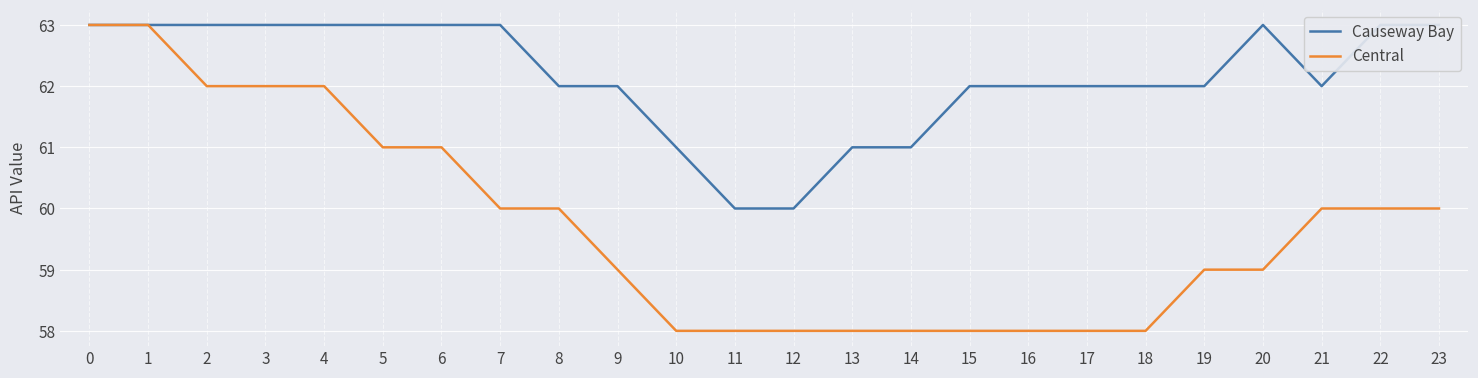

What are all the series names shown in the legend?

Causeway Bay, Central